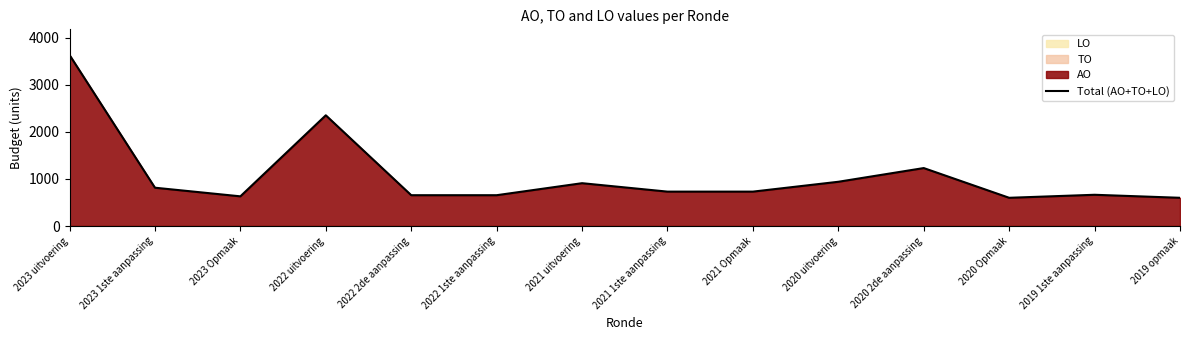

What is the label of the 7th point from the left?

2021 uitvoering